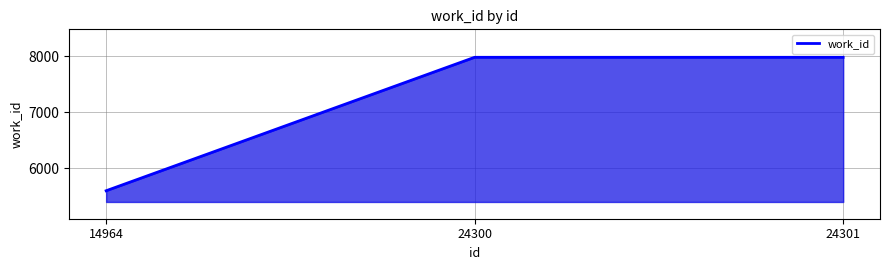

Between 14964 and 24300, which is larger?

24300